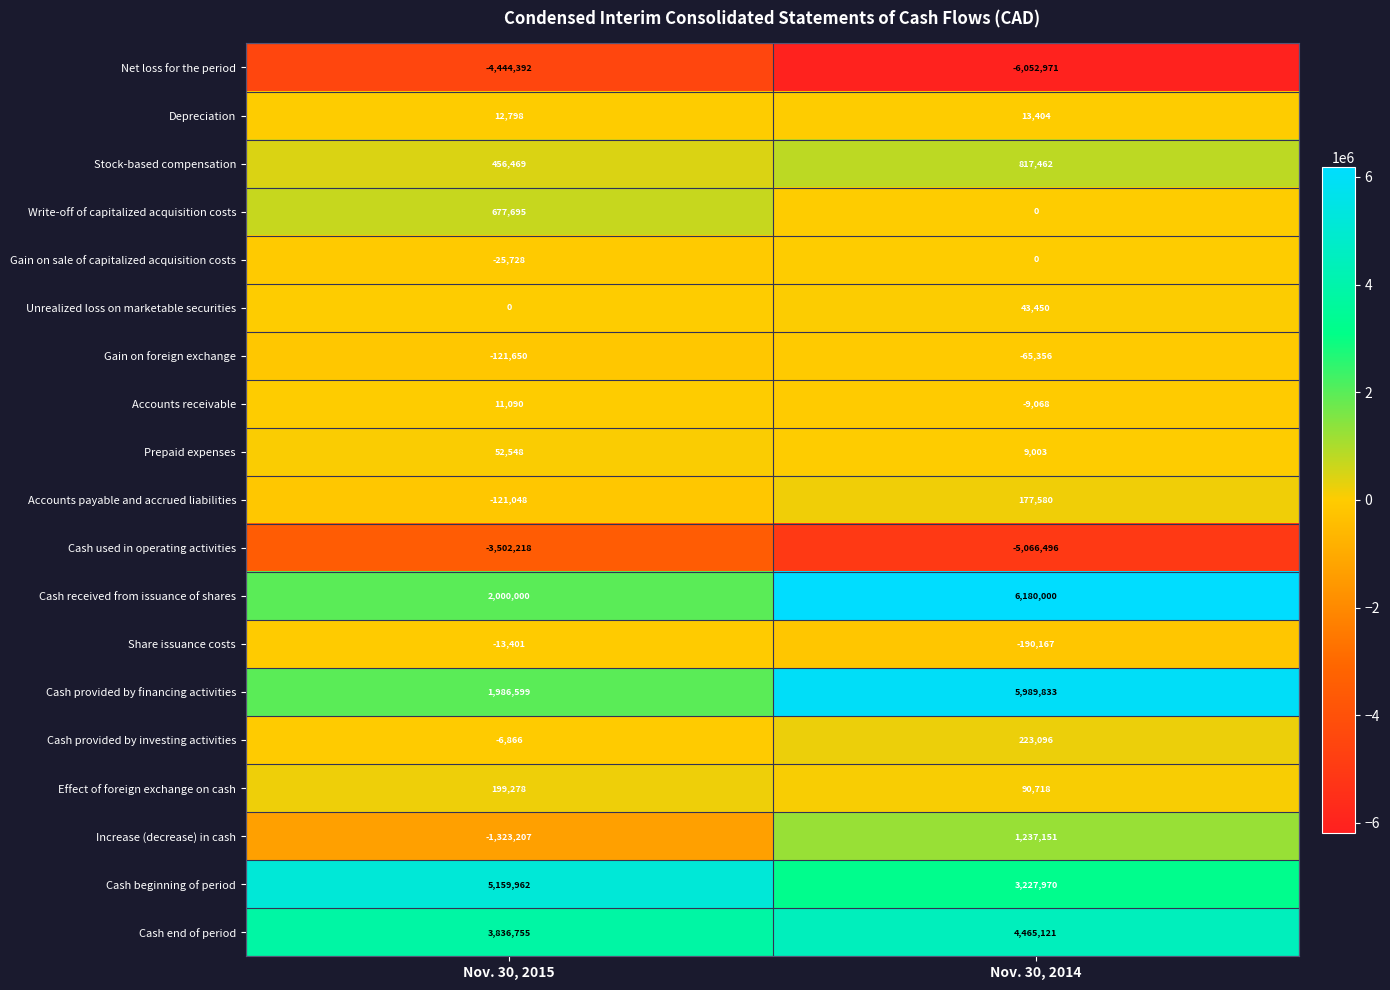

The Accounts receivable series shows 4254 at Nov. 30, 2015. True or false?

False